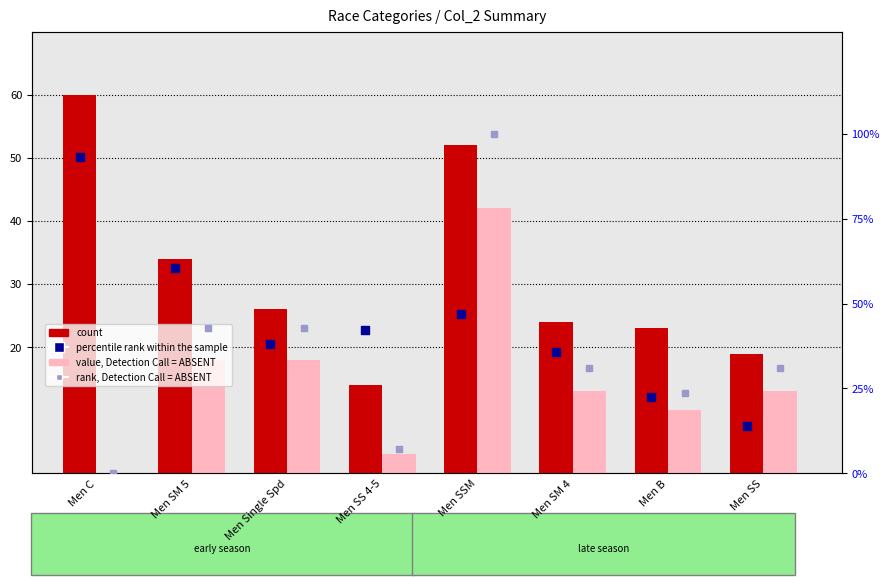

What is the total value across all series at Men Single Spd?

124.9